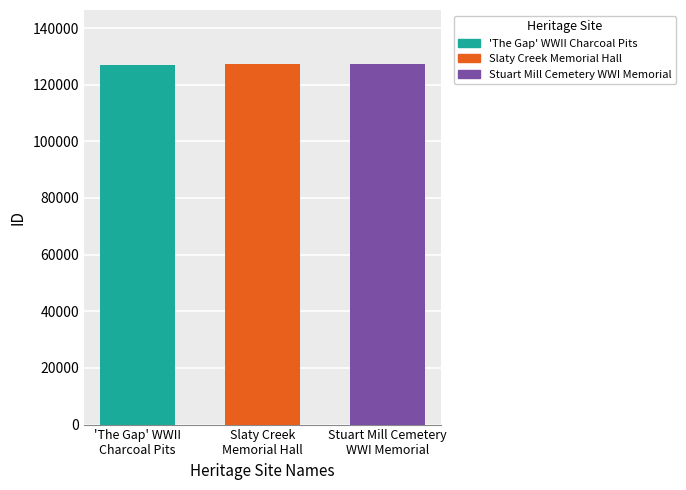

Which series has the widest spread of values?

'The Gap' WWII Charcoal Pits